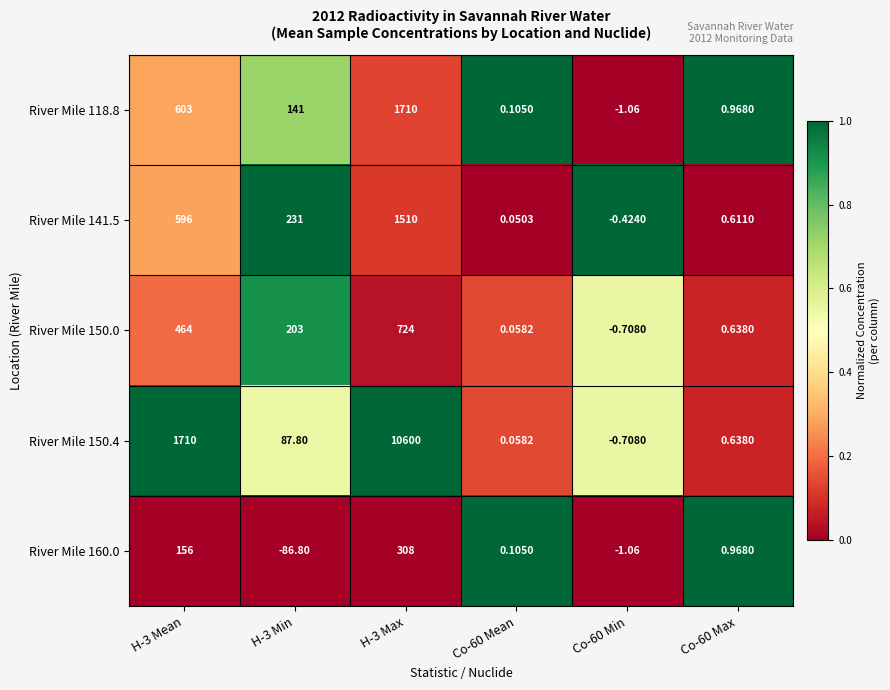

Is the value of River Mile 150.4 at Co-60 Min greater than the value of River Mile 118.8 at Co-60 Max?

No